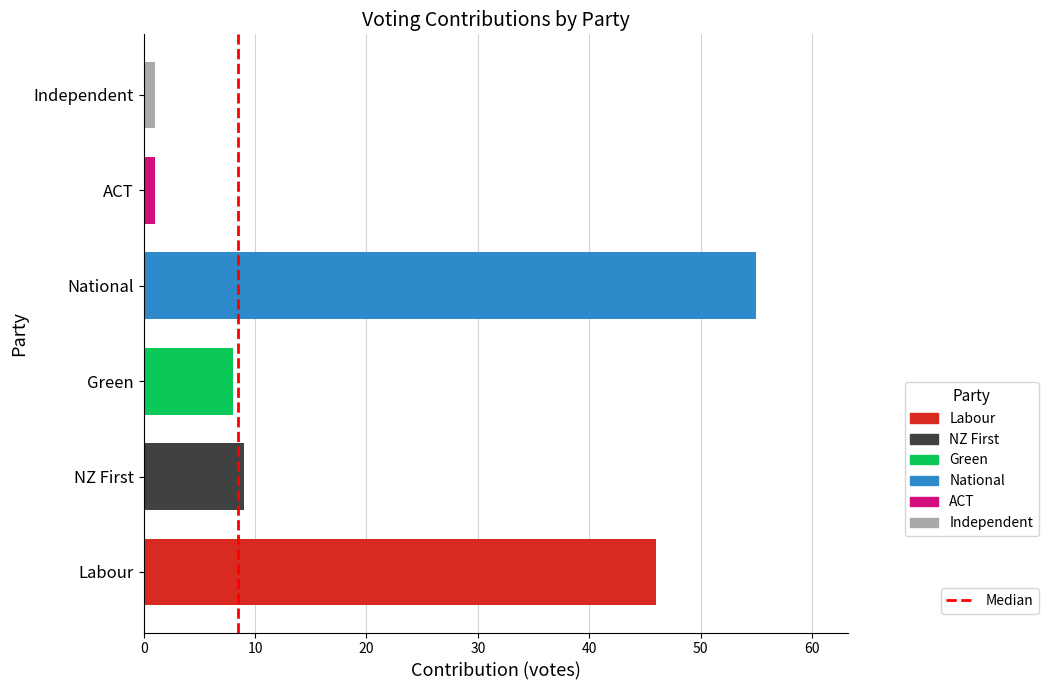

The chart shows a value of 0 at 10. True or false?

False